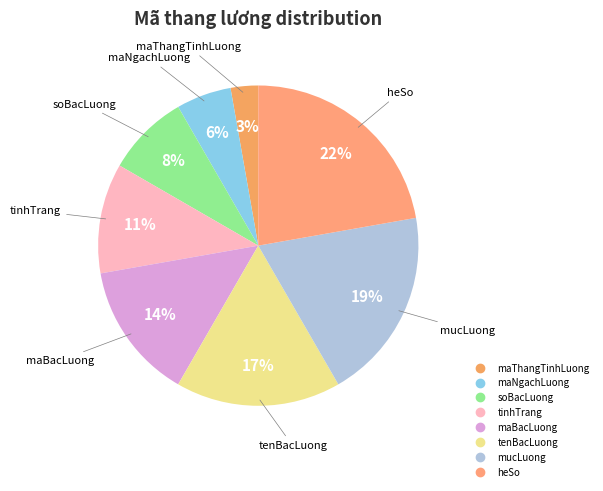

Is it true that tinhTrang is 11% of the pie?

True